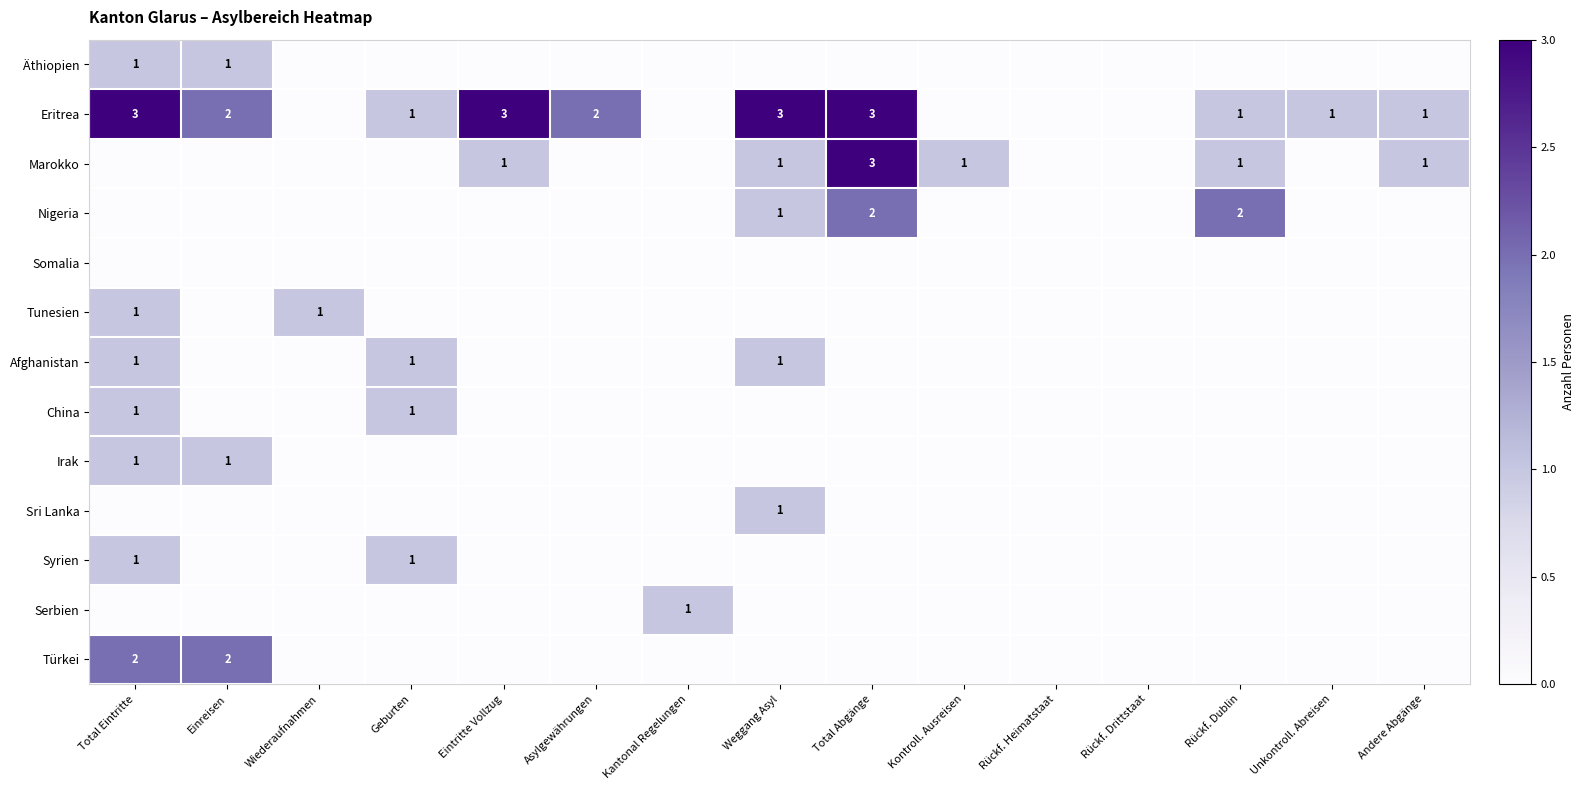

Is it true that Marokko equals 1 at Weggang Asyl?

True